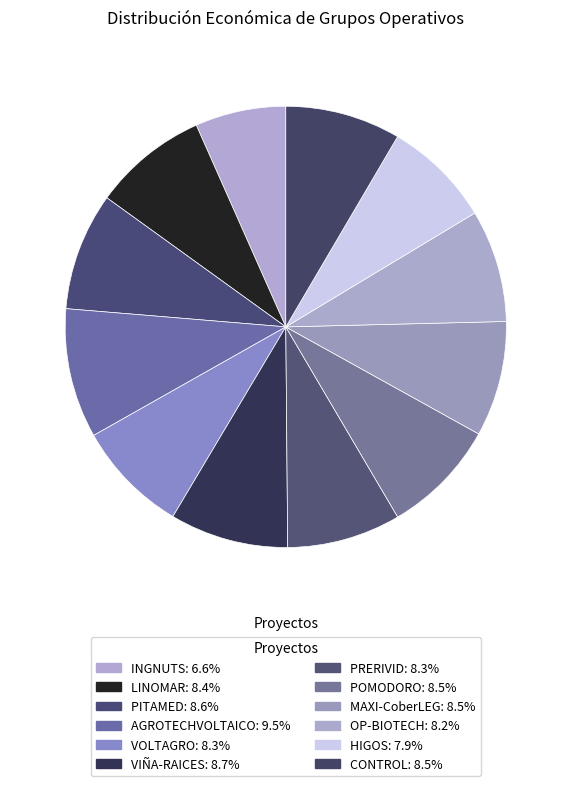

Count the number of slices in the pie.

12